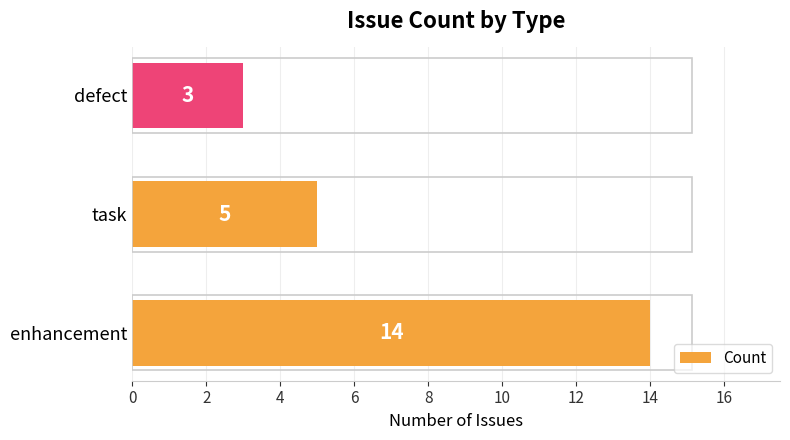

Reading bottom to top, extract all data points from this chart.

enhancement=14	task=5	defect=3